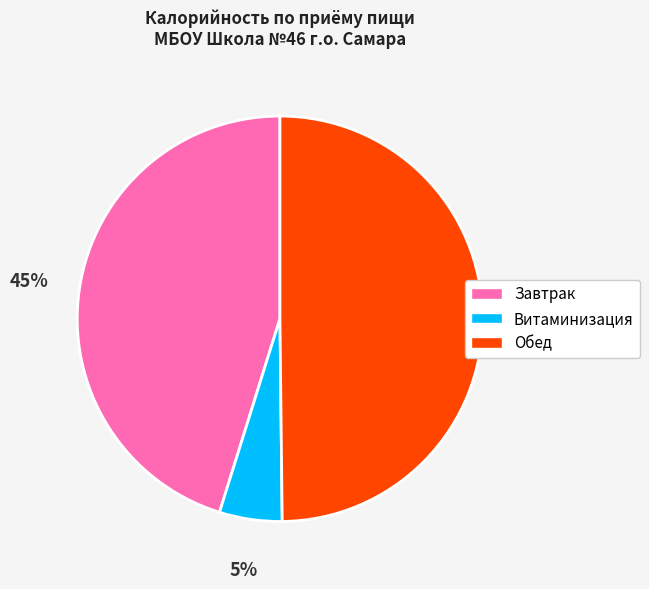

What is the ratio of the value at Витаминизация to the value at Завтрак?

0.1